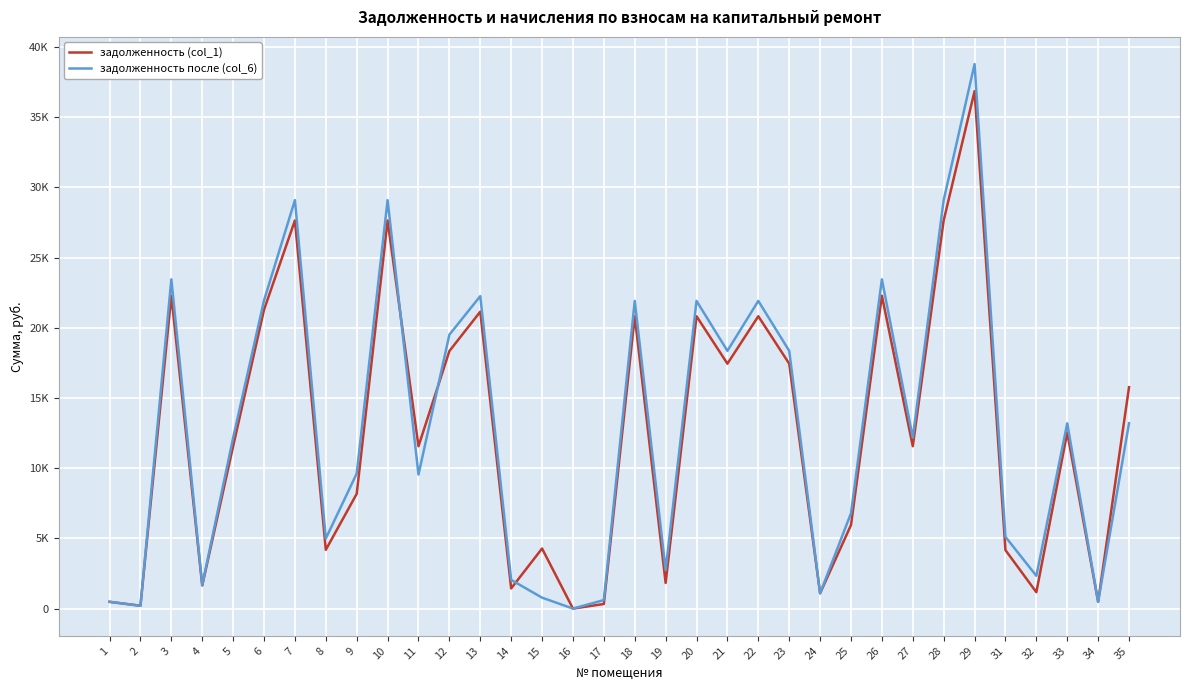

The value of задолженность после (col_6) at 33 is 20093.0. True or false?

False